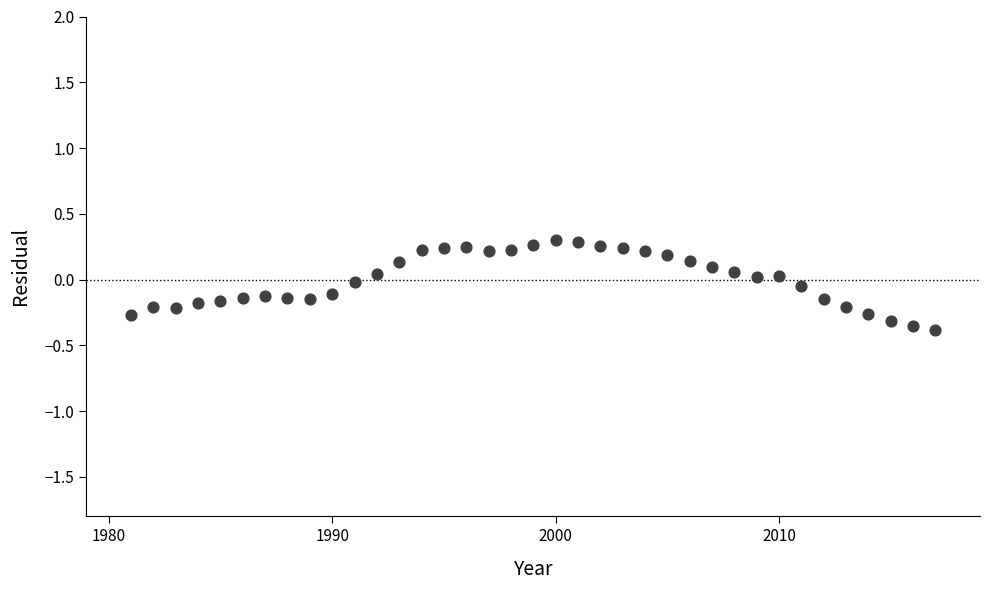

What is the range of Y values (max minus min)?

0.7